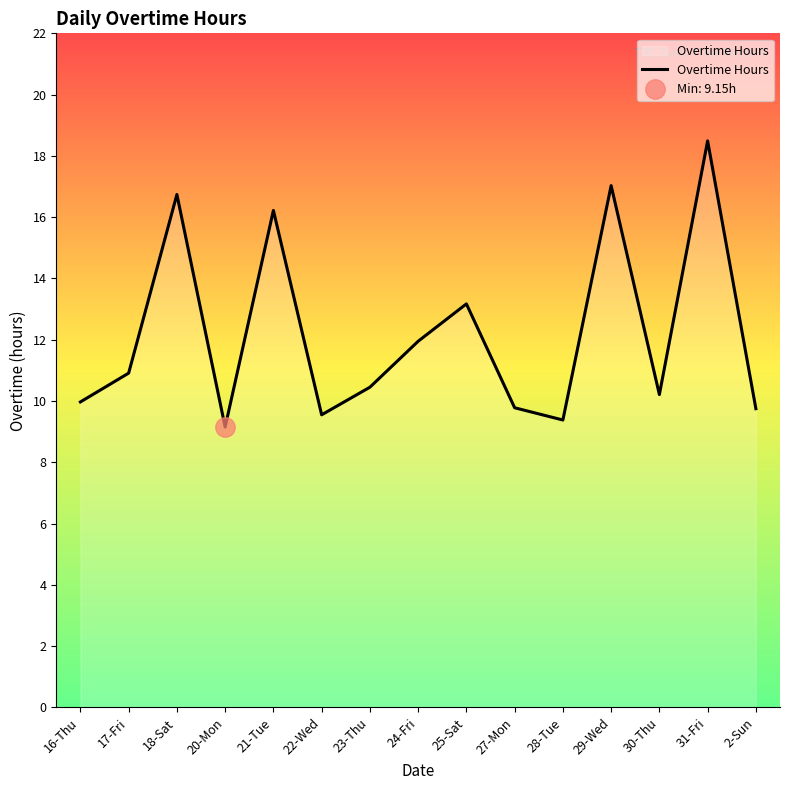

What is the difference between the maximum and minimum values?

9.3